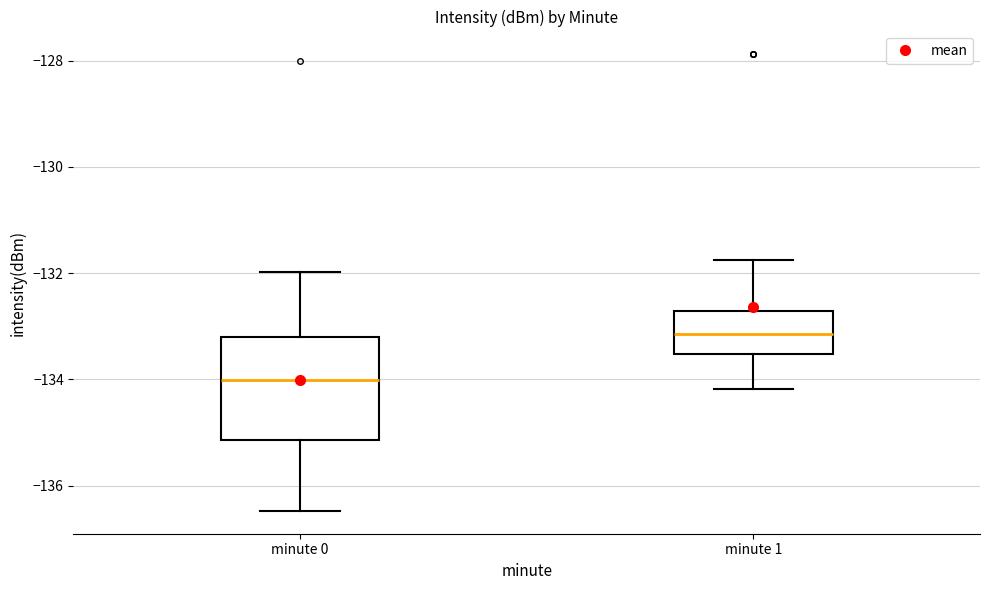

Reading left to right, read every box against the y-axis: the position of its median line, the range the box covers, and the ends of its whiskers. The values are not printed on the chart, so give them approximately, as read against the axis.

minute 0: median -134.0, box -135.2 to -133.2, whiskers -136.4 to -132.0
minute 1: median -133.2, box -133.6 to -132.8, whiskers -134.2 to -131.8